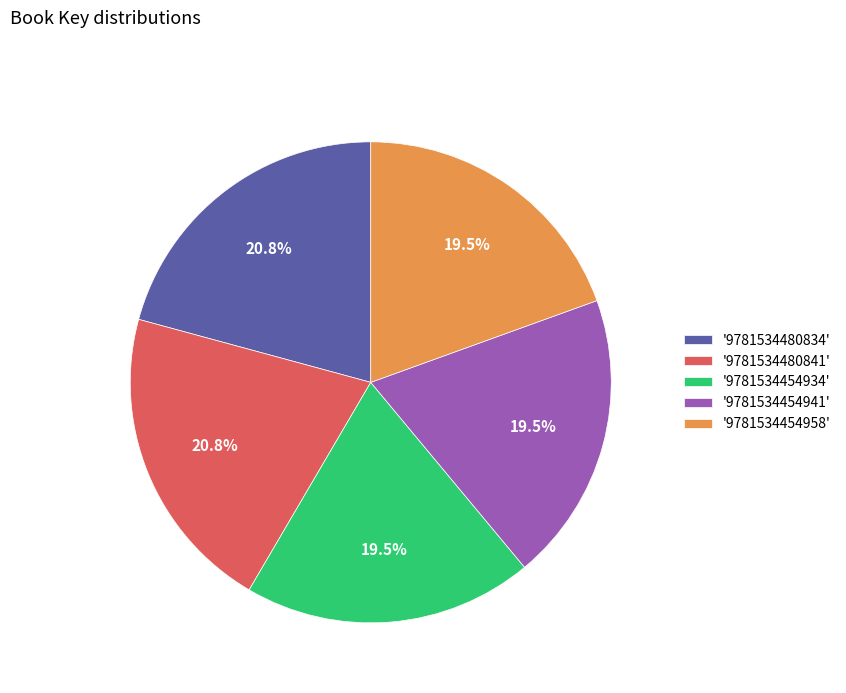

Is there a majority slice in this chart?

No